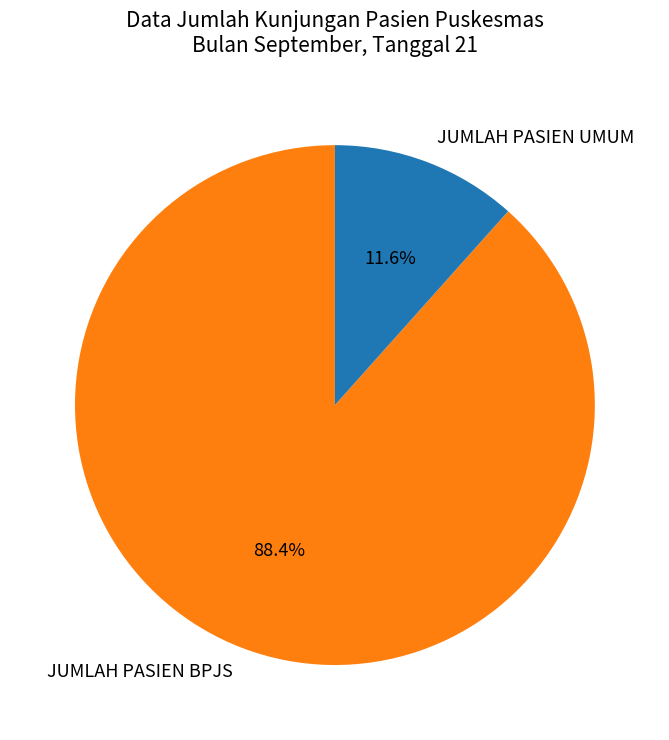

Rank the categories by value from lowest to highest.

JUMLAH PASIEN UMUM, JUMLAH PASIEN BPJS